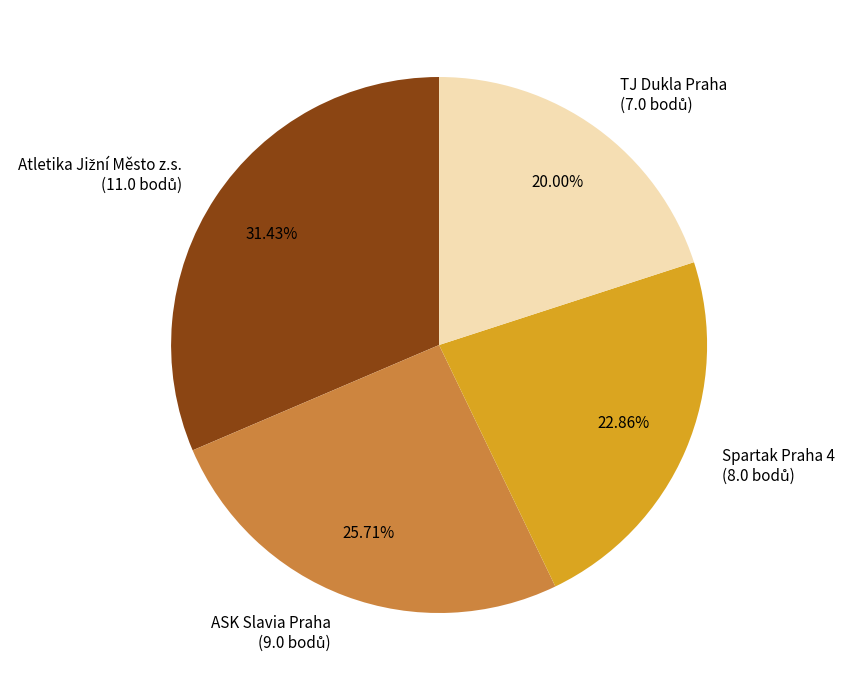

Is there any slice that represents more than half of the pie?

No